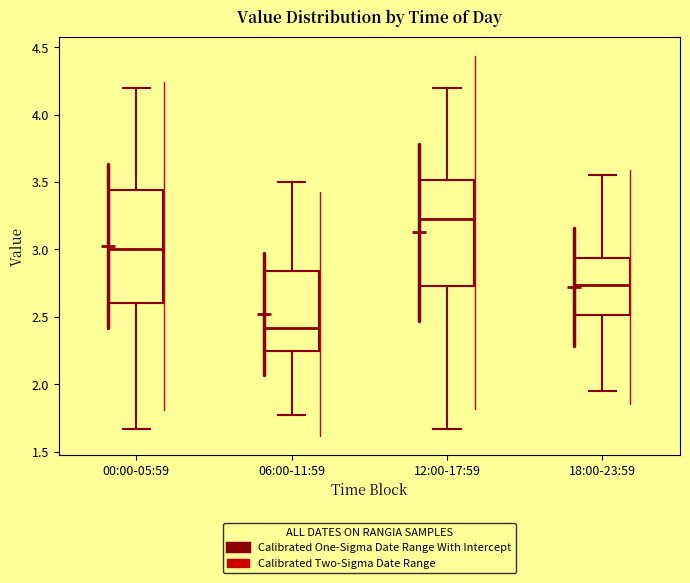

Reading left to right, transcribe this box plot: for each box, give where its median line is, the range the box spans, and where its two whiskers end, as read against the y-axis. The values are not printed on the chart, so give them approximately, as read against the axis.

00:00-05:59: median 3.00, box 2.60 to 3.45, whiskers 1.65 to 4.20
06:00-11:59: median 2.40, box 2.25 to 2.85, whiskers 1.75 to 3.50
12:00-17:59: median 3.25, box 2.75 to 3.50, whiskers 1.65 to 4.20
18:00-23:59: median 2.75, box 2.50 to 2.95, whiskers 1.95 to 3.55